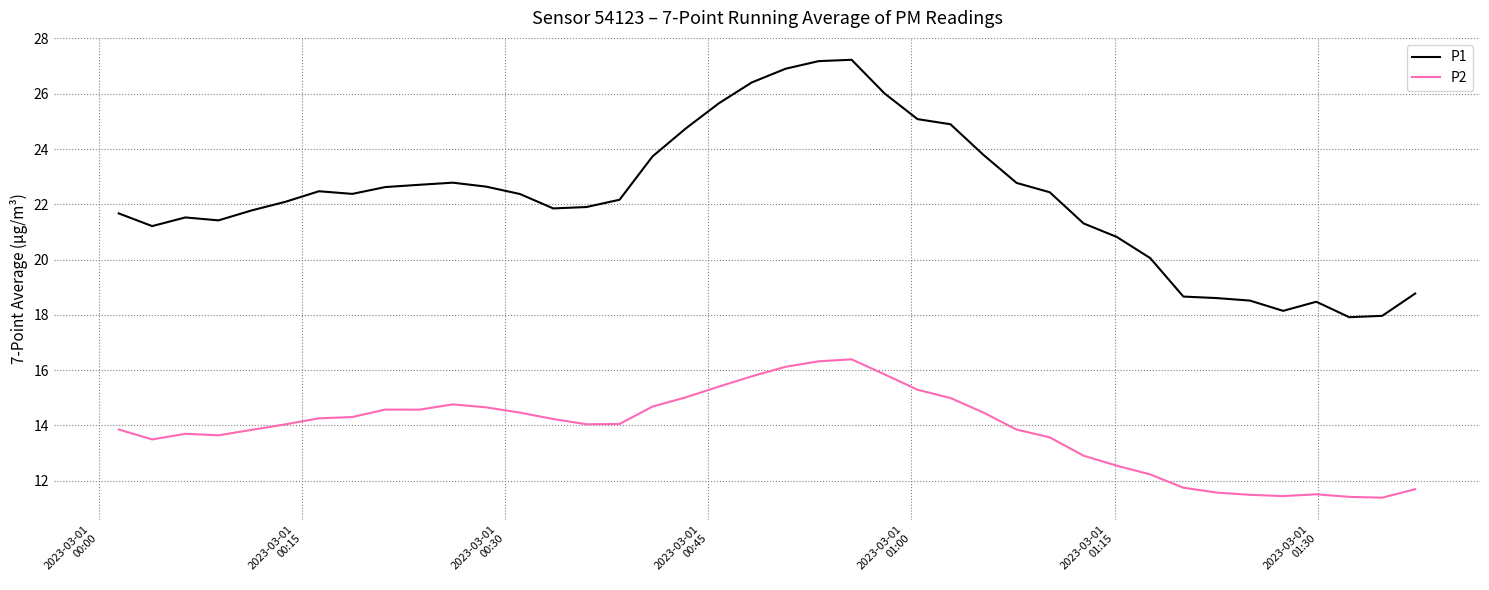

Rank the series by their average value, from lowest to highest.

P2, P1